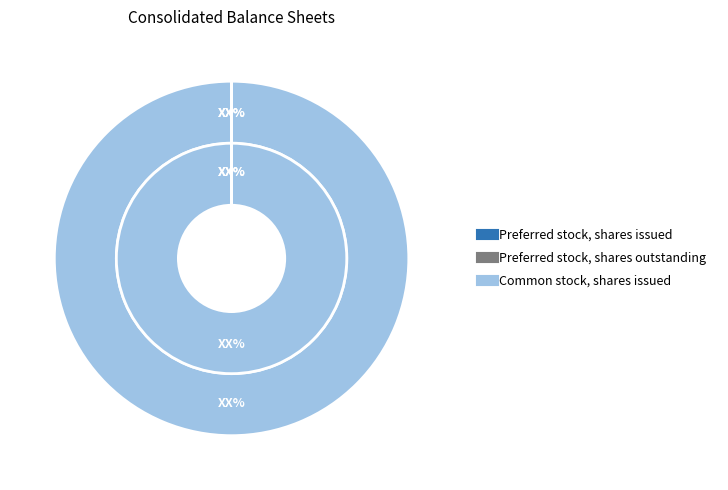

Is it true that Common stock, shares issued is 100% of the pie?

True